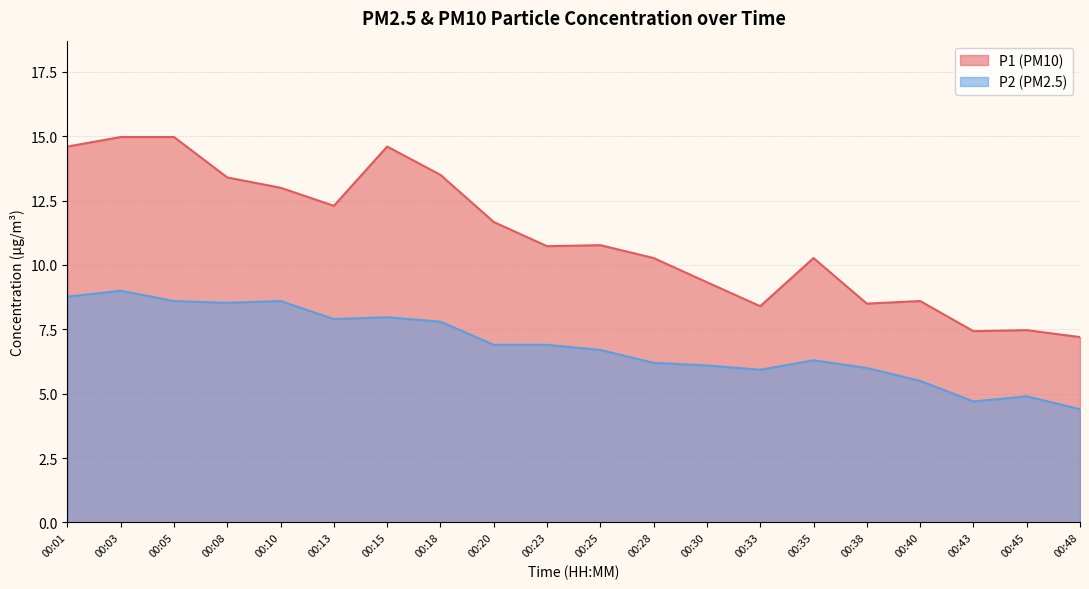

Read the P1 value at 00:45.

7.5